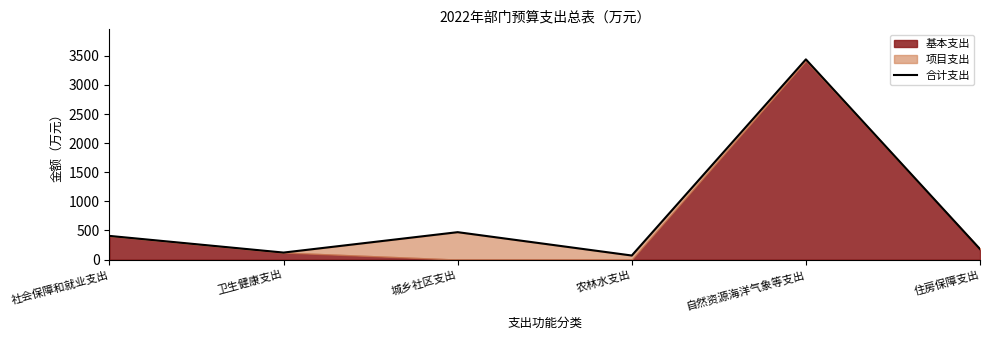

What is the value of the 6th point from the left?

180.6